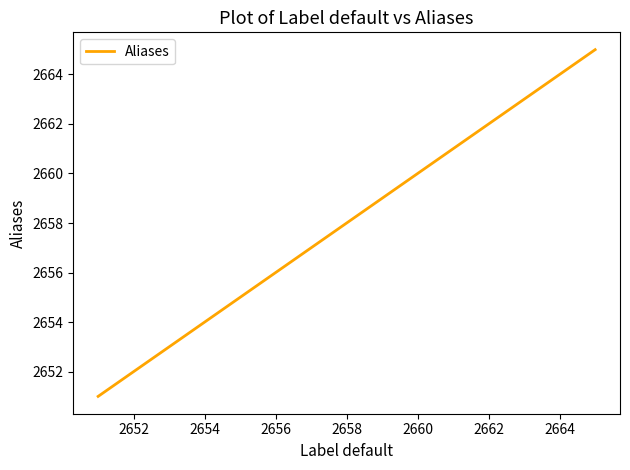

What is the average value?

2658